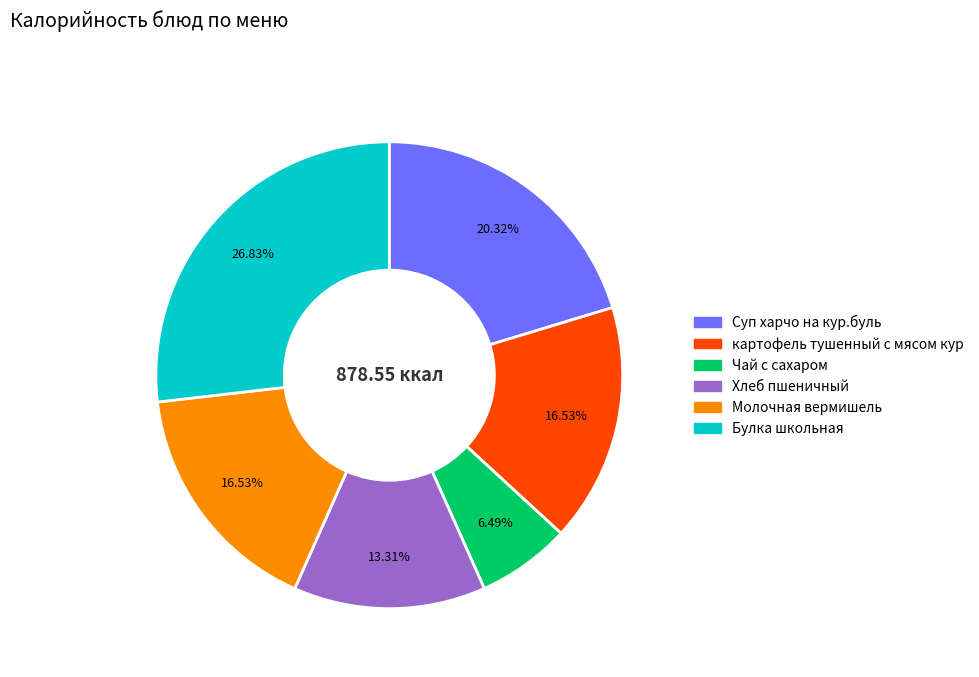

Combined, do Хлеб пшеничный and Чай с сахаром account for over 50%?

No